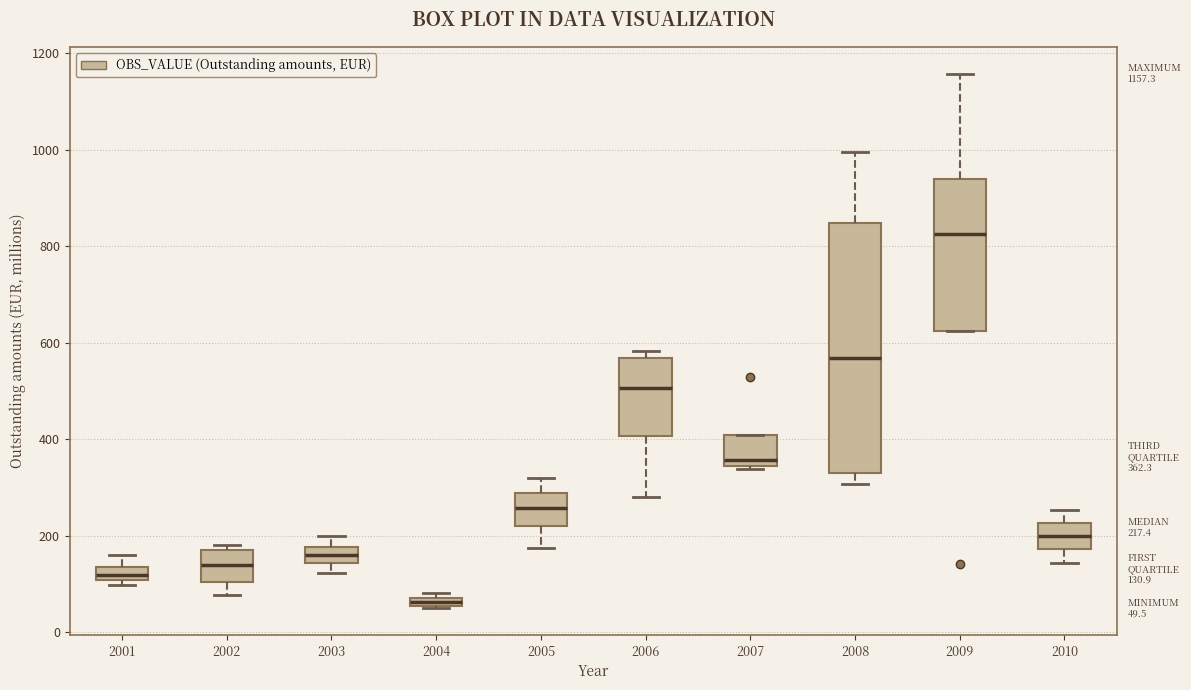

Which box is the tallest, from its lower edge to its upper edge?

2008